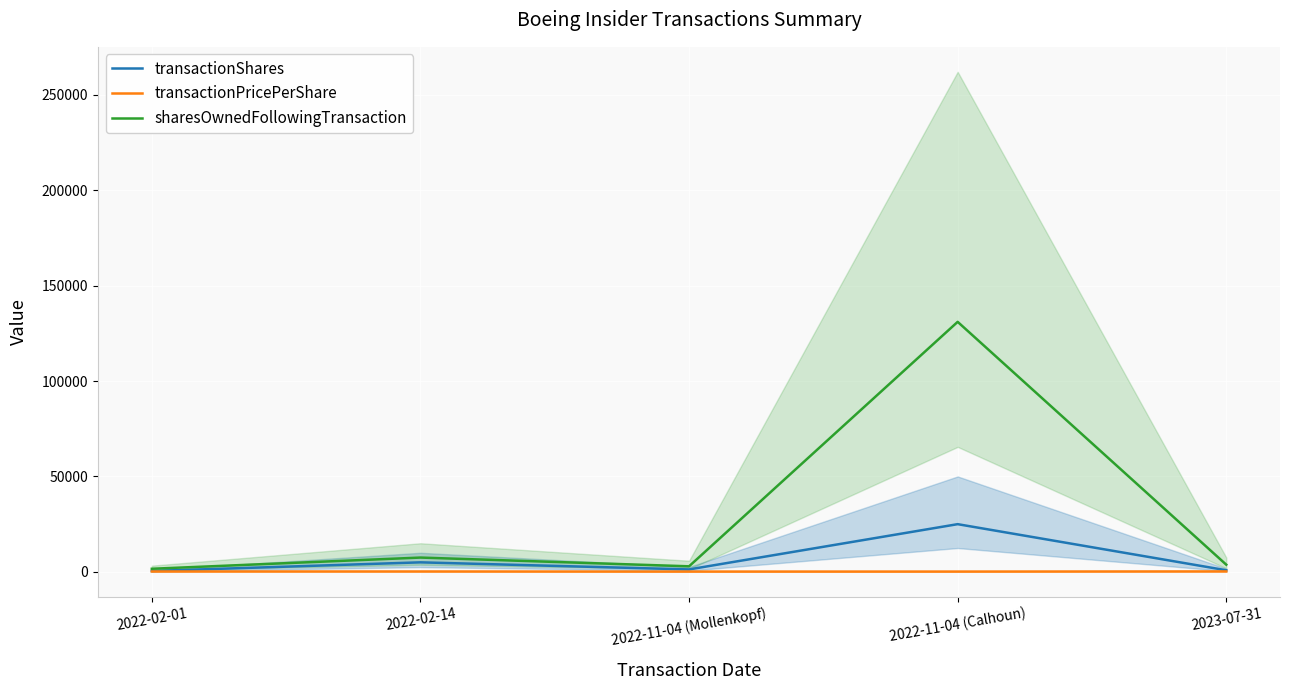

What is the average value of the sharesOwnedFollowingTransaction series?

29362.0